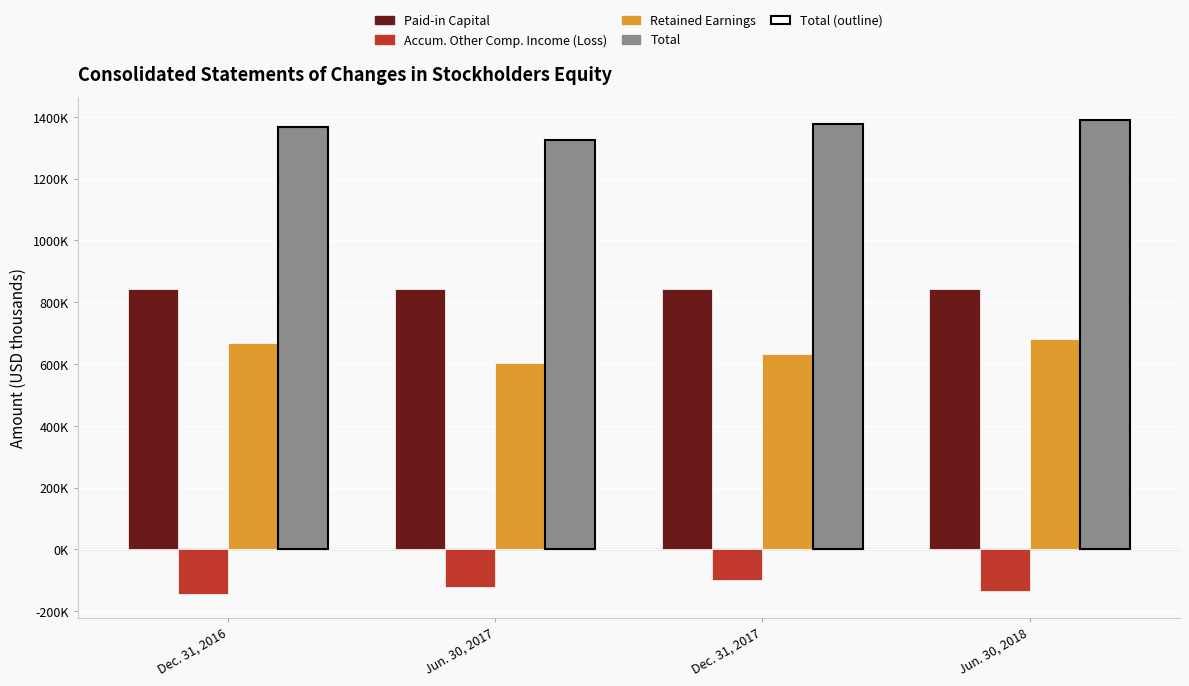

Does the chart contain stacked bars?

No